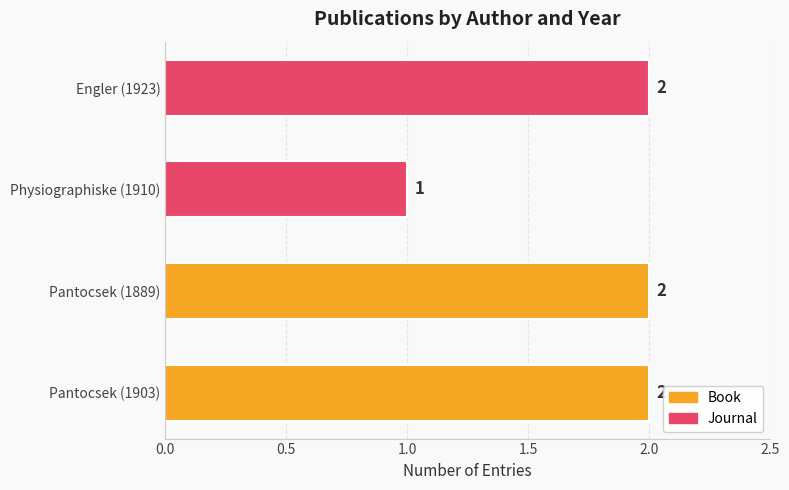

Rank the categories by value from highest to lowest.

Pantocsek (1903), Pantocsek (1889), Engler (1923), Physiographiske (1910)